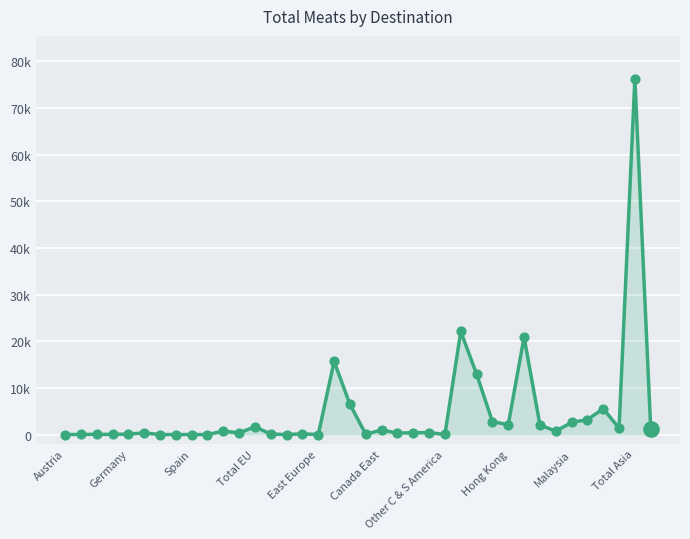

Is this an area chart (filled region under the line)?

Yes